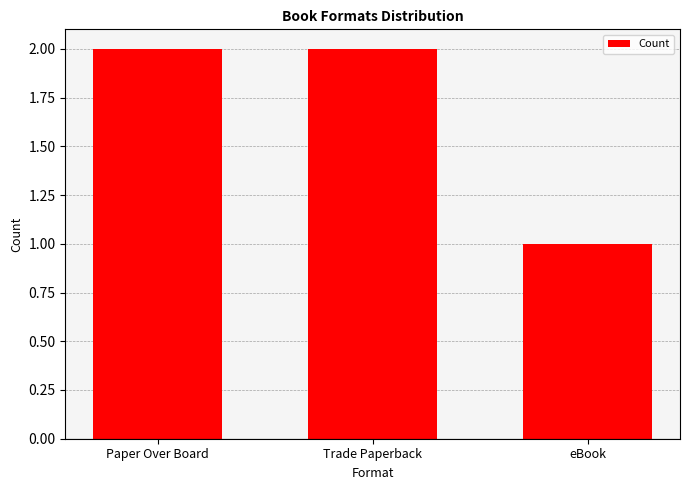

Which label corresponds to the smallest value in the chart?

eBook